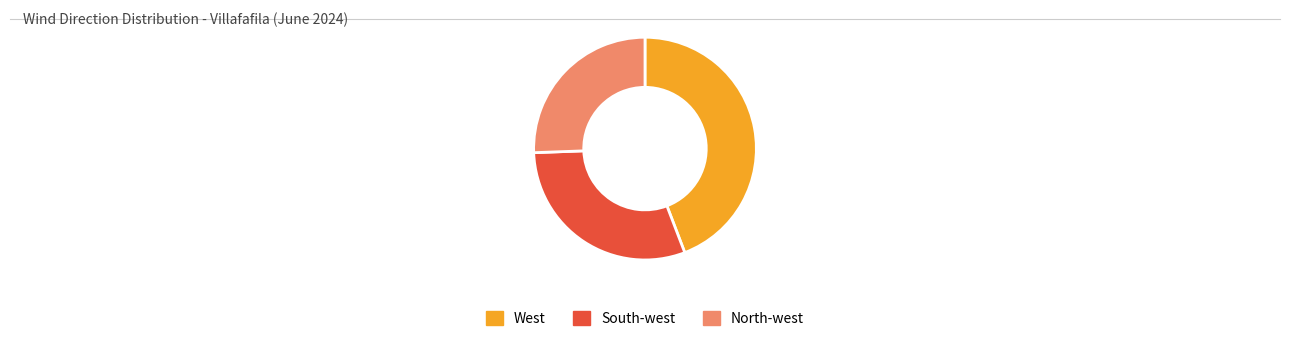

Does any single category account for the majority?

No